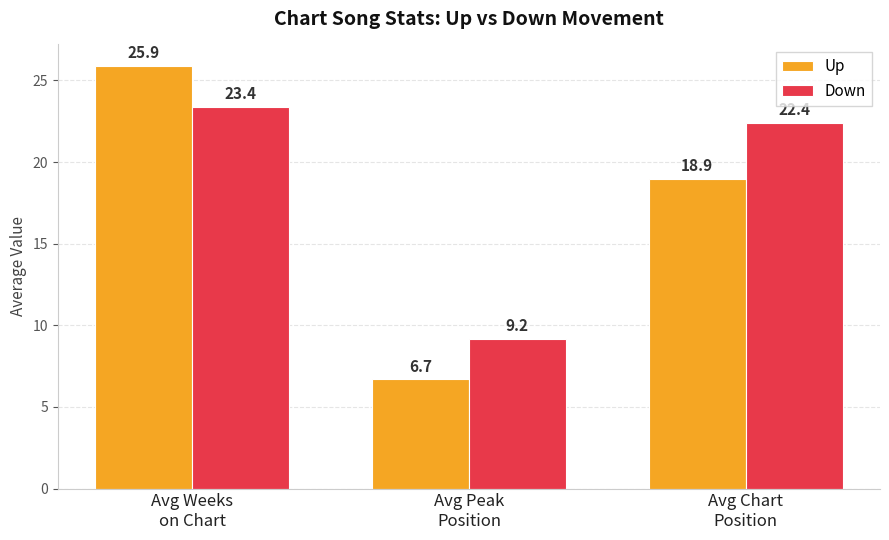

Are the bars horizontal?

No